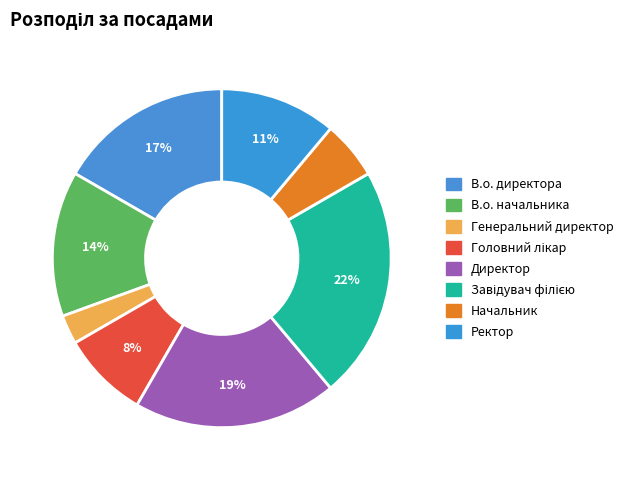

Which slice is the smallest?

Генеральний директор